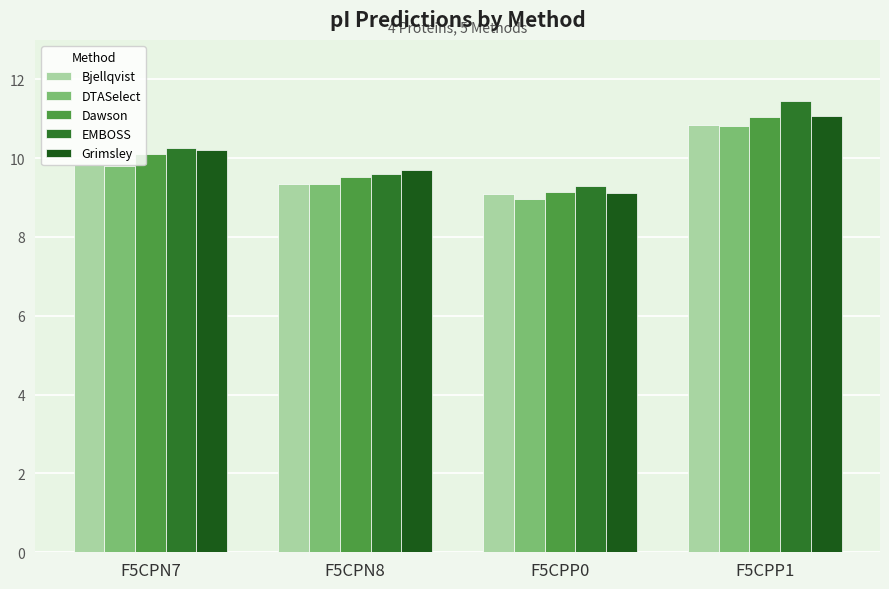

What is the sum of the DTASelect values at F5CPP1 and F5CPP0?

19.8